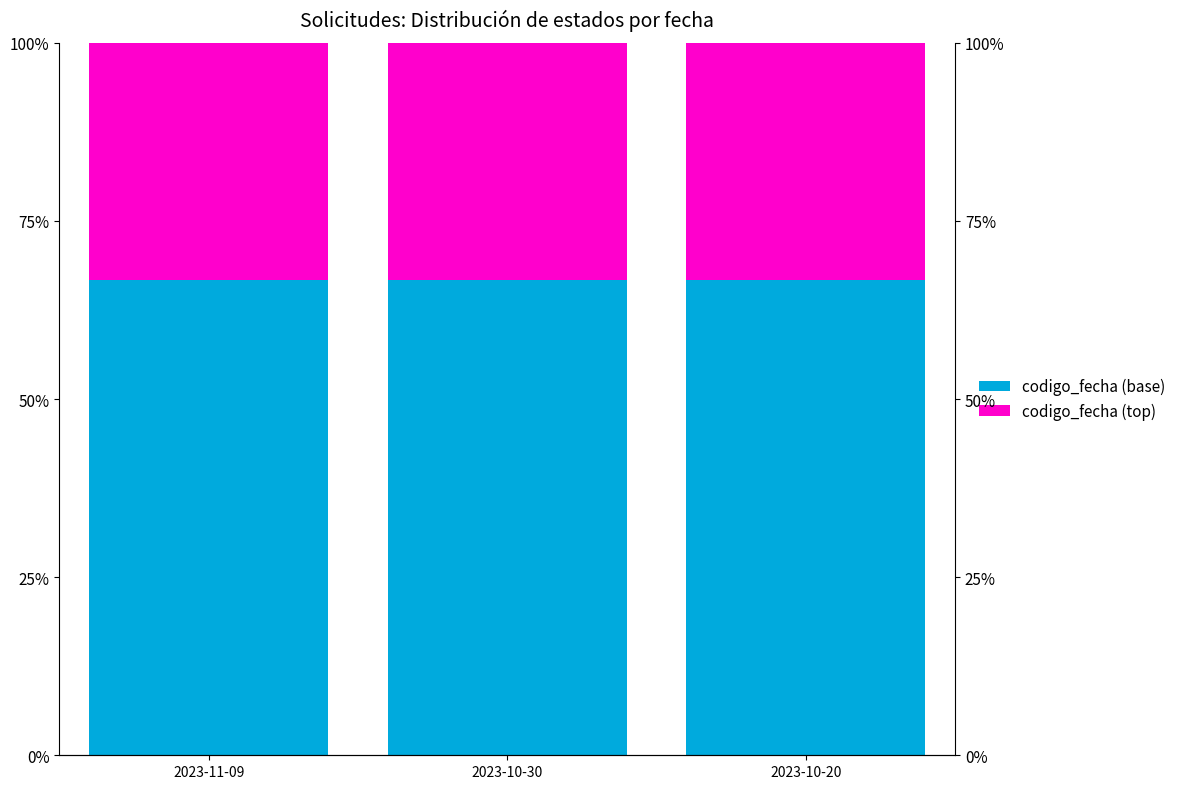

The codigo_fecha (top) series shows 8.7 at 2023-10-30. True or false?

False